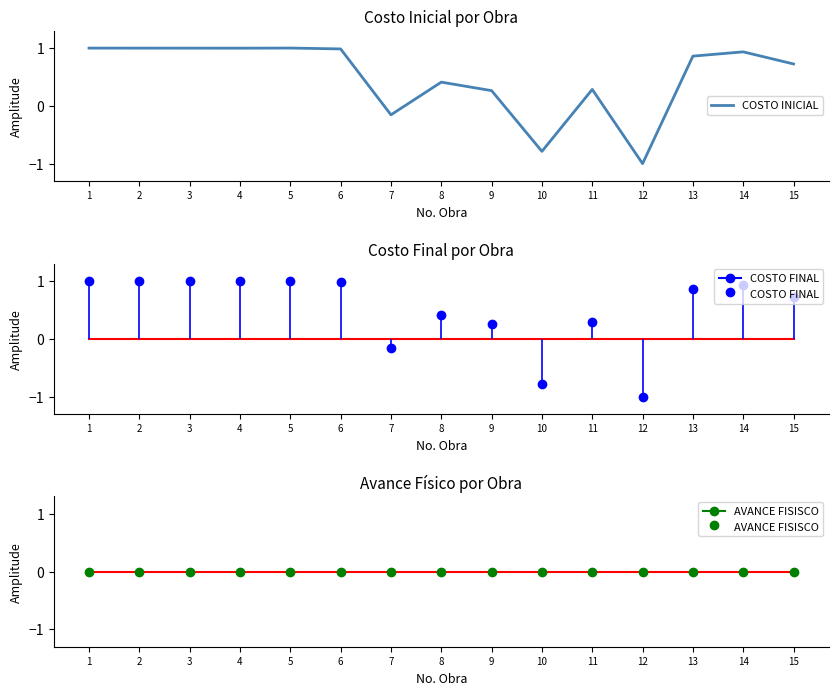

Does the chart display data point markers on the line(s)?

No